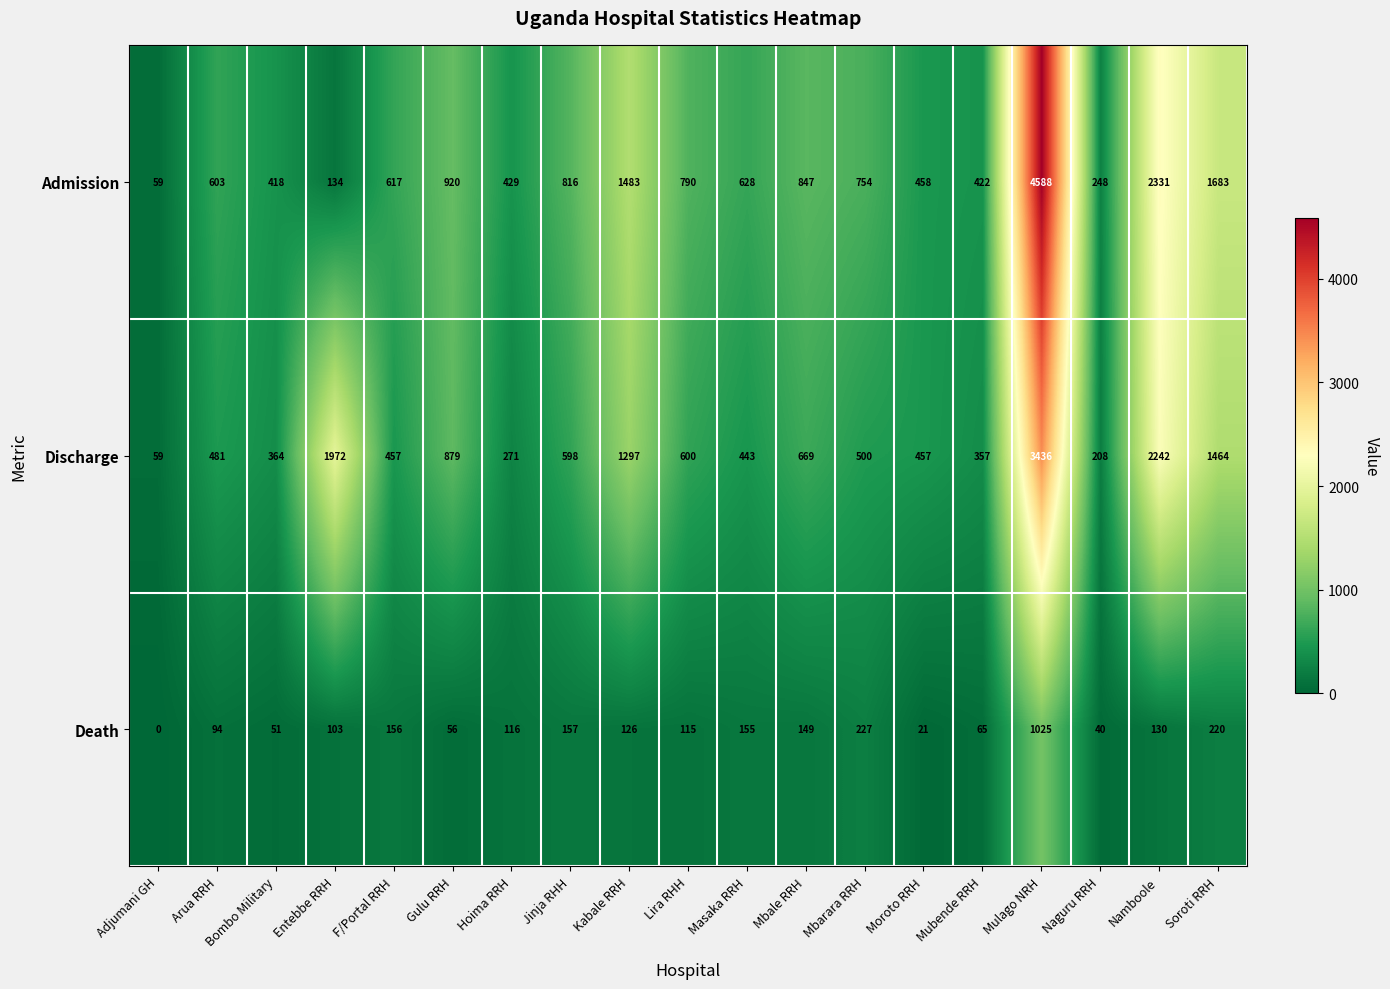

How many categories are shown in the chart?

19